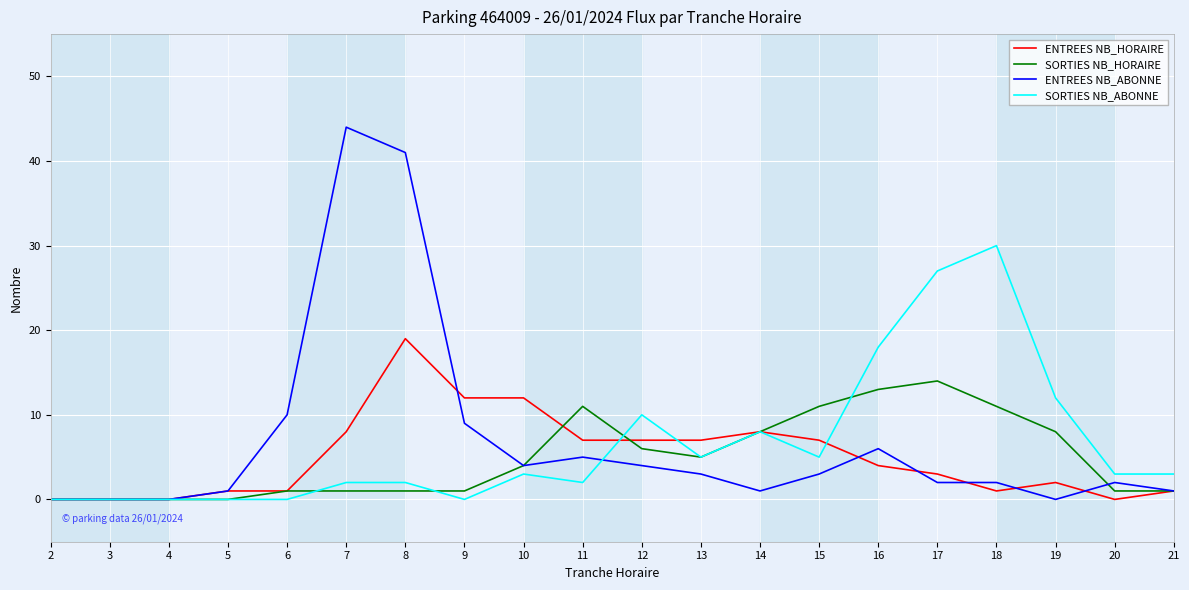

How many series are shown in this chart?

4